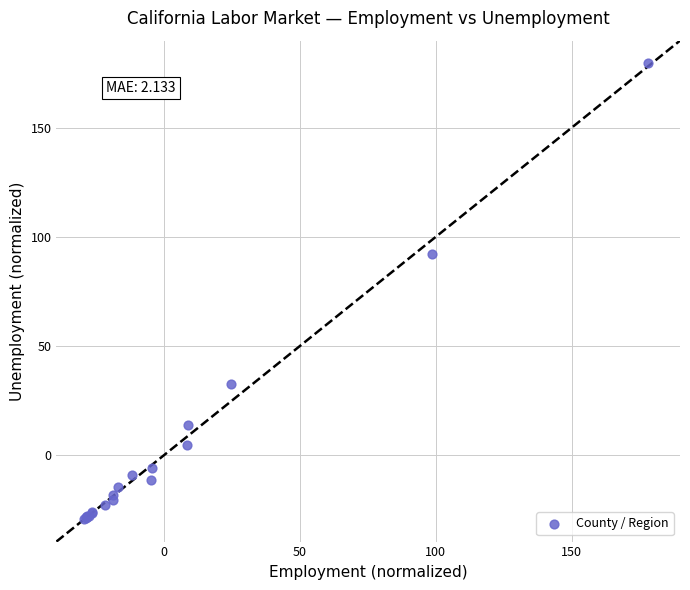

What Y value in the scatter plot is closest to 75?

92.3